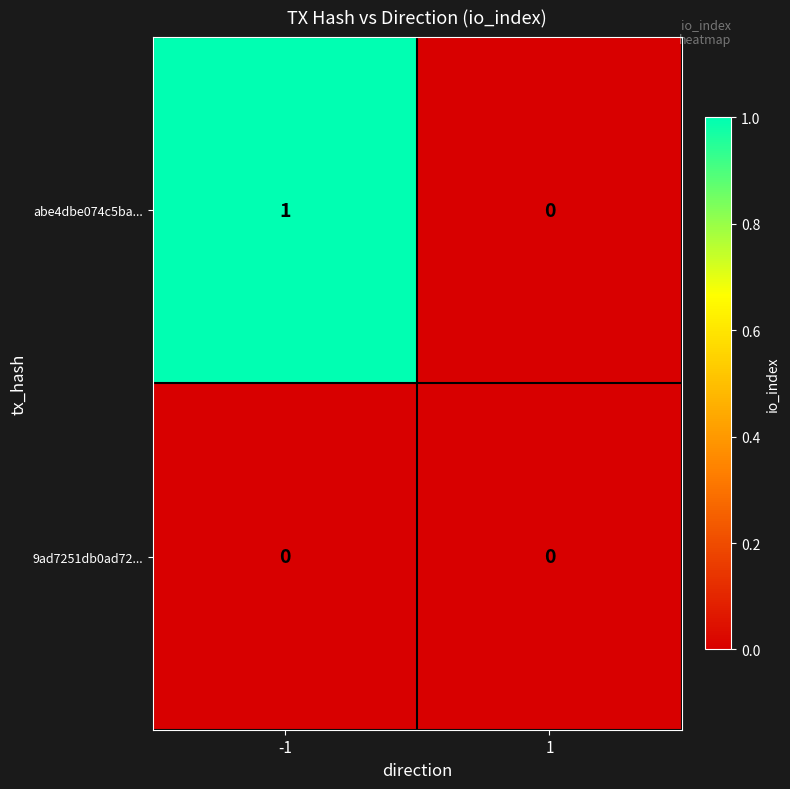

At which category is the sum across all series the highest?

-1